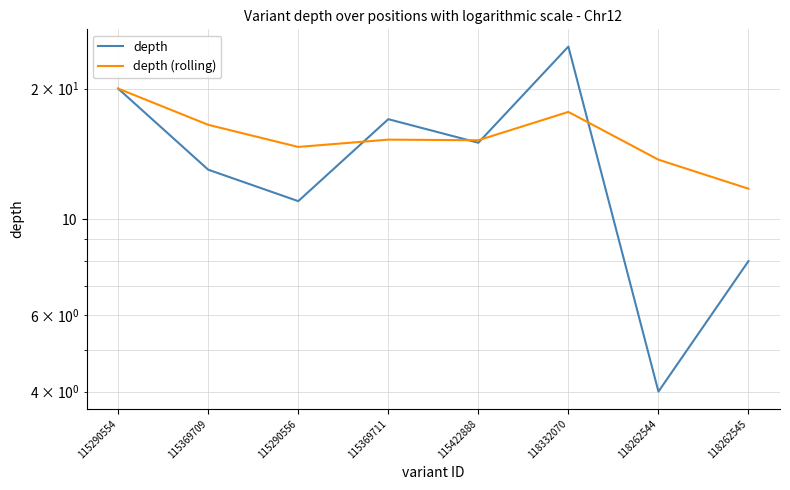

What is the average value of the depth (rolling) series?

15.6